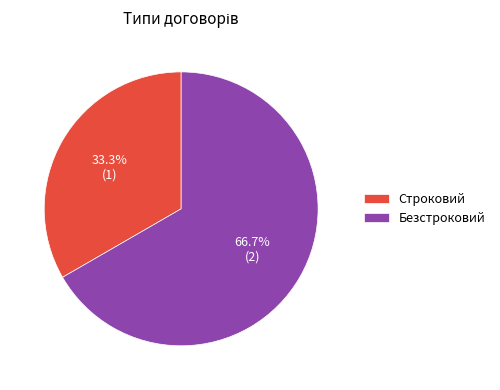

How many slices are in this pie chart?

2